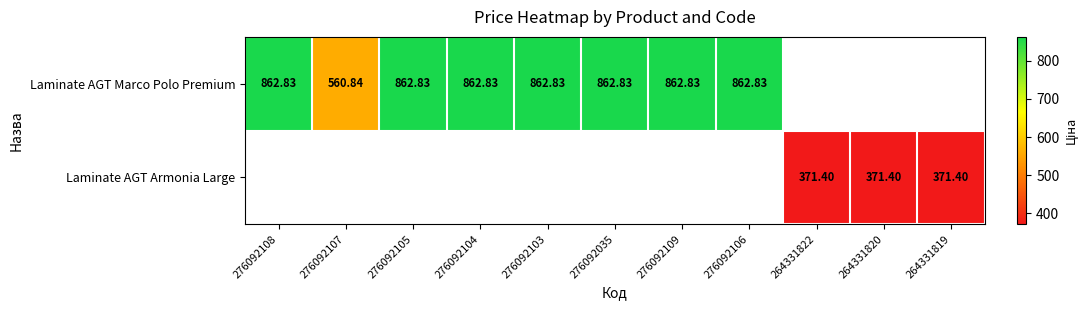

How many data points does each series have?

11